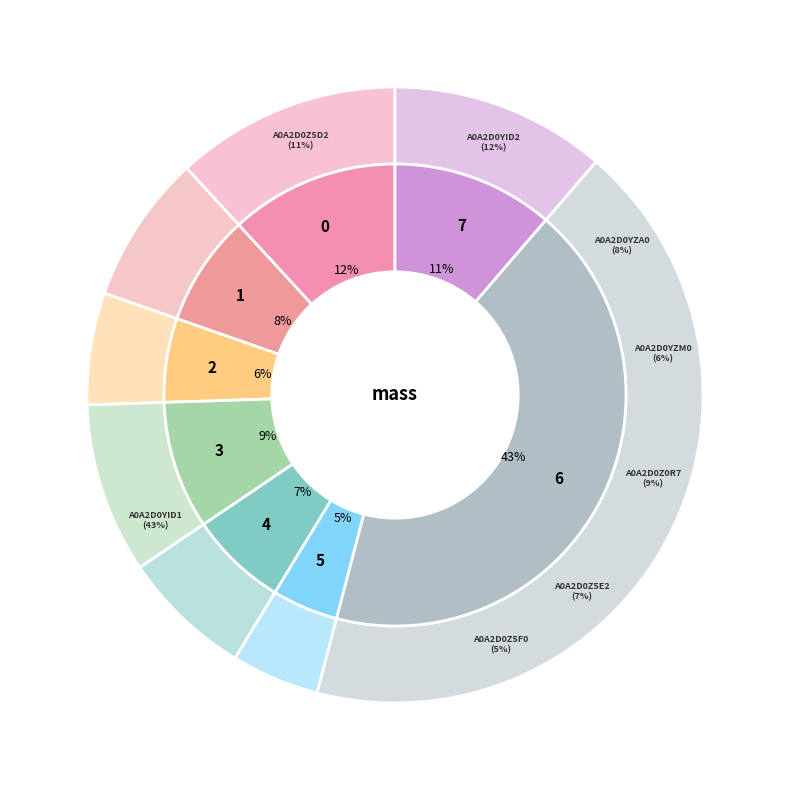

To the nearest percent, what is the difference between the A0A2D0Z5F0 and A0A2D0YZA0 slice percentages?

3%